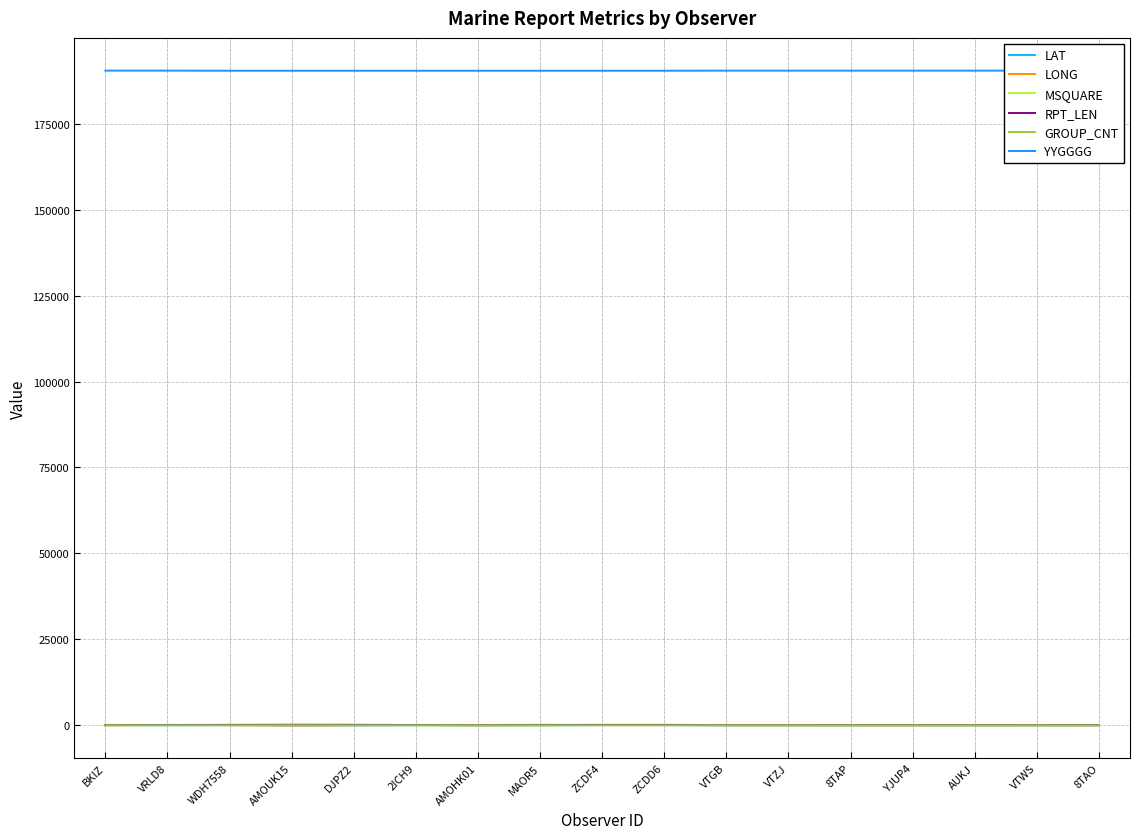

True or false: YYGGGG and LAT cross at least once.

False